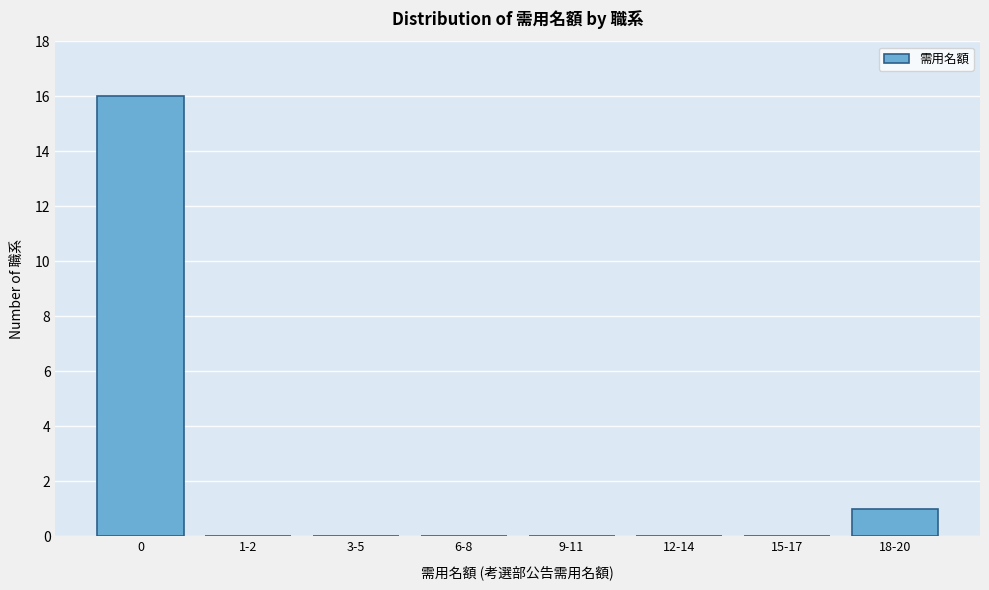

Reading left to right, extract all data points from this chart.

0=16	1-2=0	3-5=0	6-8=0	9-11=0	12-14=0	15-17=0	18-20=1